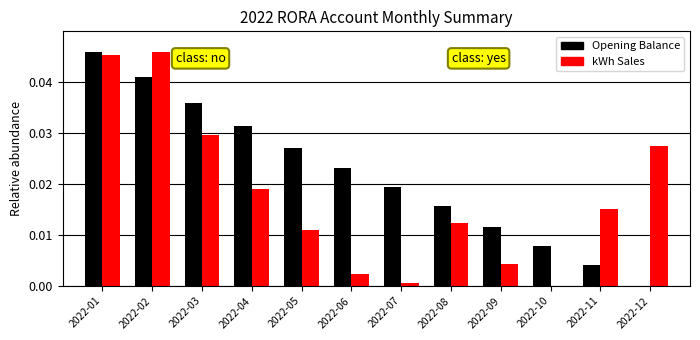

The kWh Sales series shows 0.0 at 2022-02. True or false?

True